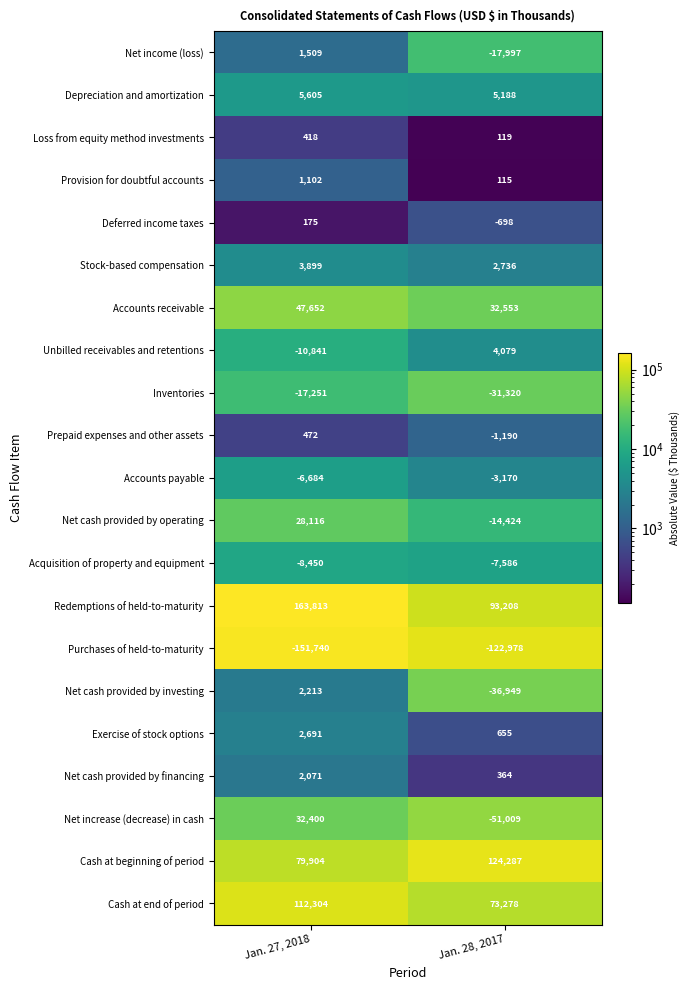

List the series in order of their peak value, lowest first.

Purchases of held-to-maturity, Inventories, Acquisition of property and equipment, Accounts payable, Deferred income taxes, Loss from equity method investments, Prepaid expenses and other assets, Provision for doubtful accounts, Net income (loss), Net cash provided by financing, Net cash provided by investing, Exercise of stock options, Stock-based compensation, Unbilled receivables and retentions, Depreciation and amortization, Net cash provided by operating, Net increase (decrease) in cash, Accounts receivable, Cash at end of period, Cash at beginning of period, Redemptions of held-to-maturity